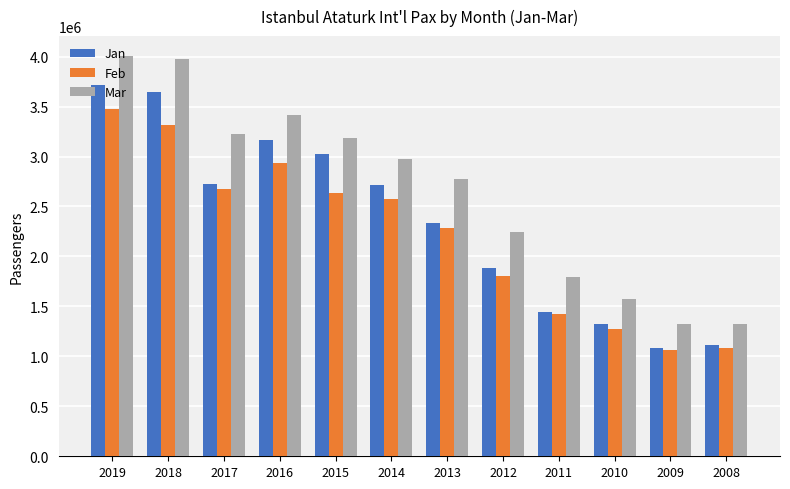

What is the difference between the highest and lowest values at 2014?

399008